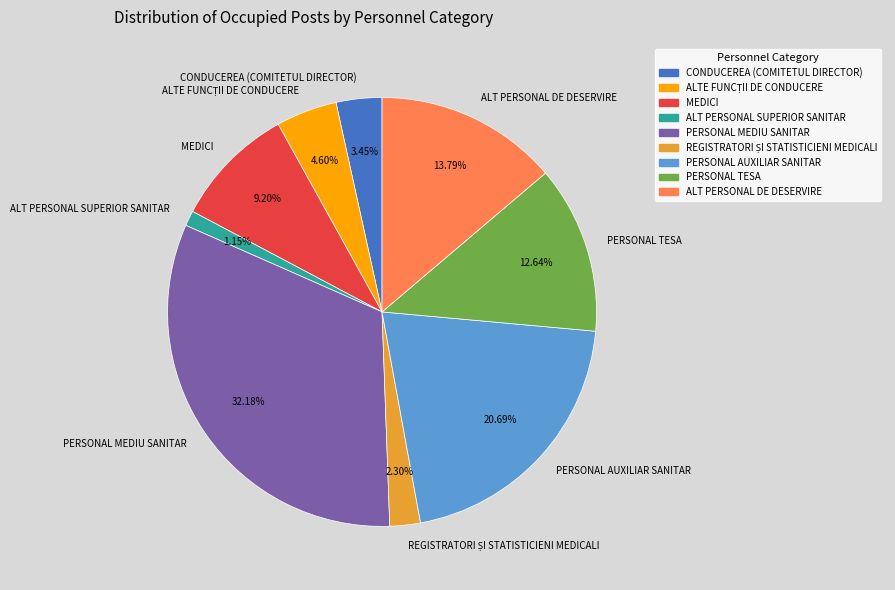

True or false: ALT PERSONAL SUPERIOR SANITAR accounts for 16% of the total.

False